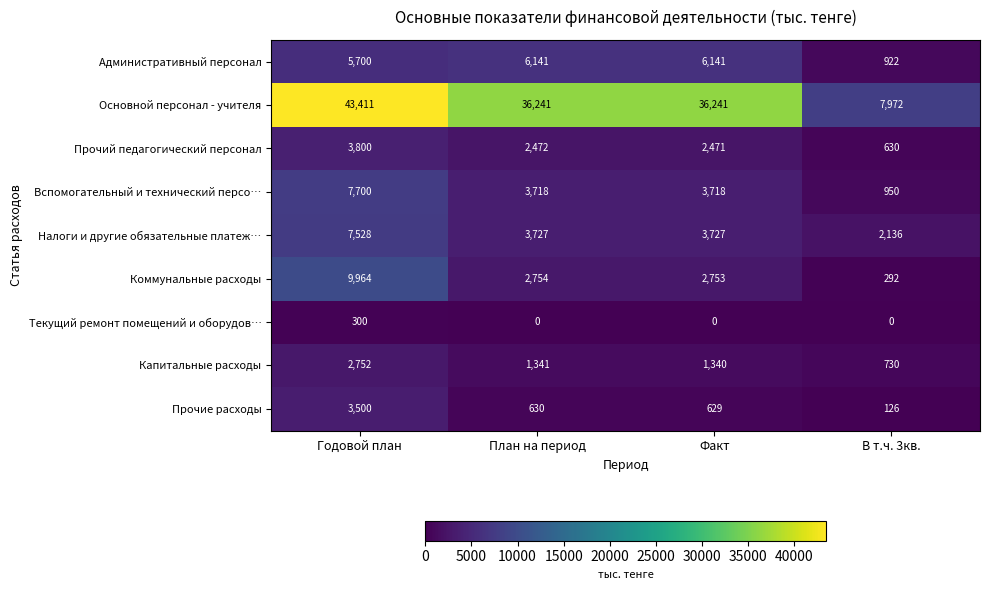

What is the difference between the maximum and minimum values in the Прочий педагогический персонал series?

3170